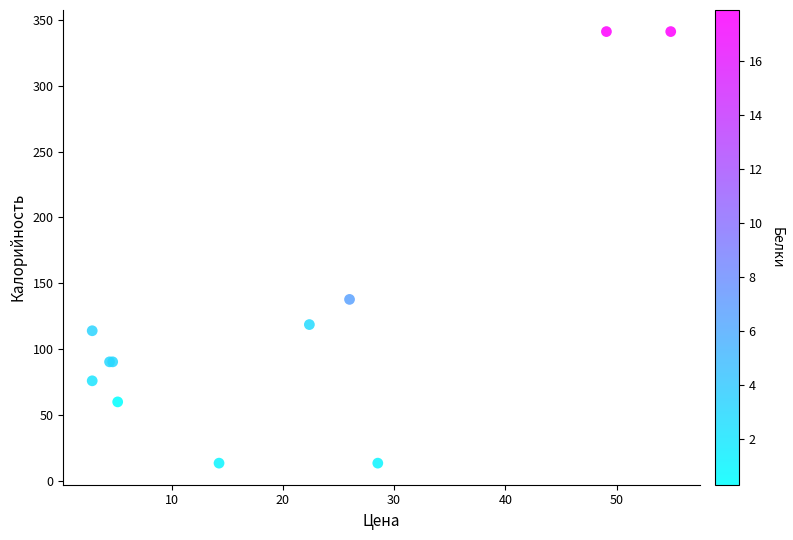

What Y value in the scatter plot is closest to 177?

137.8